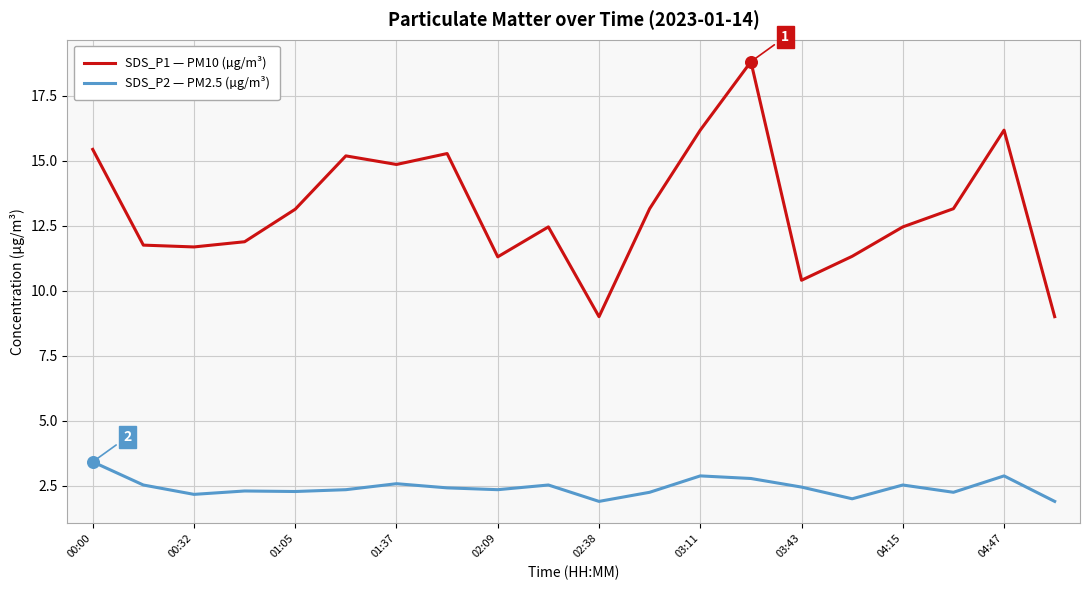

Which series has the largest total across all categories?

SDS_P1 — PM10 (µg/m³)